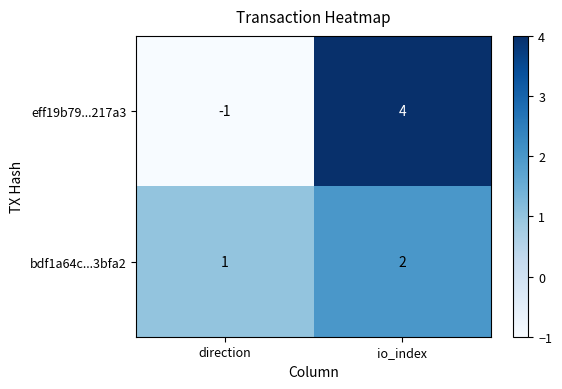

What is the maximum value shown in the chart?

4